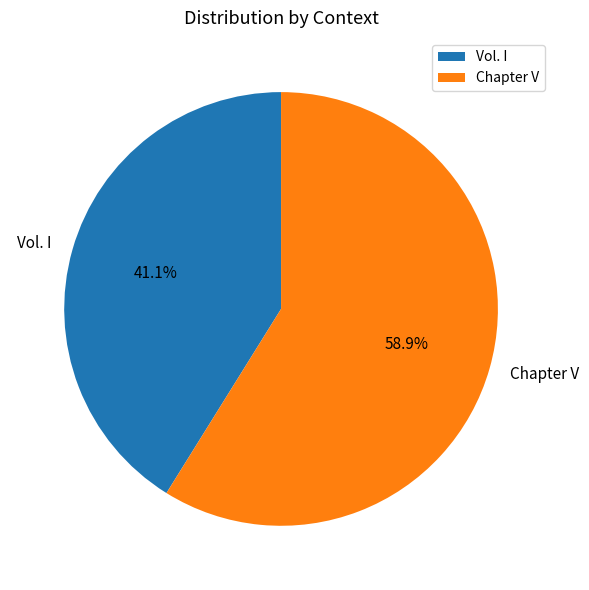

To the nearest percent, what percentage of the pie is Vol. I?

41%